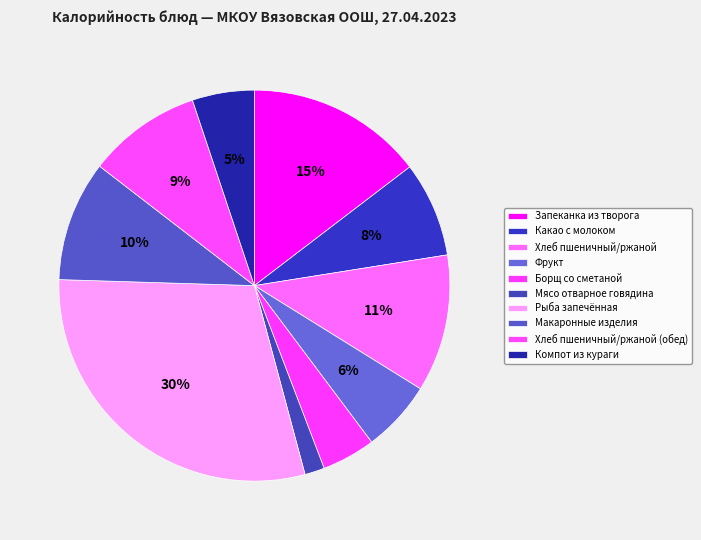

To the nearest percent, what portion does Хлеб пшеничный/ржаной (обед) represent?

9%